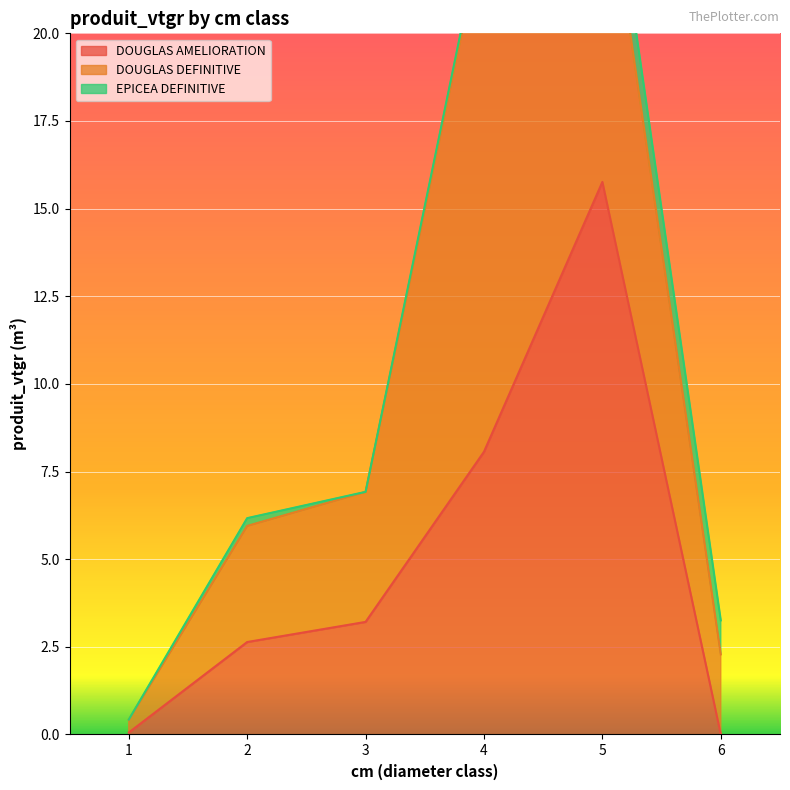

Read the DOUGLAS AMELIORATION value at 2.

2.6